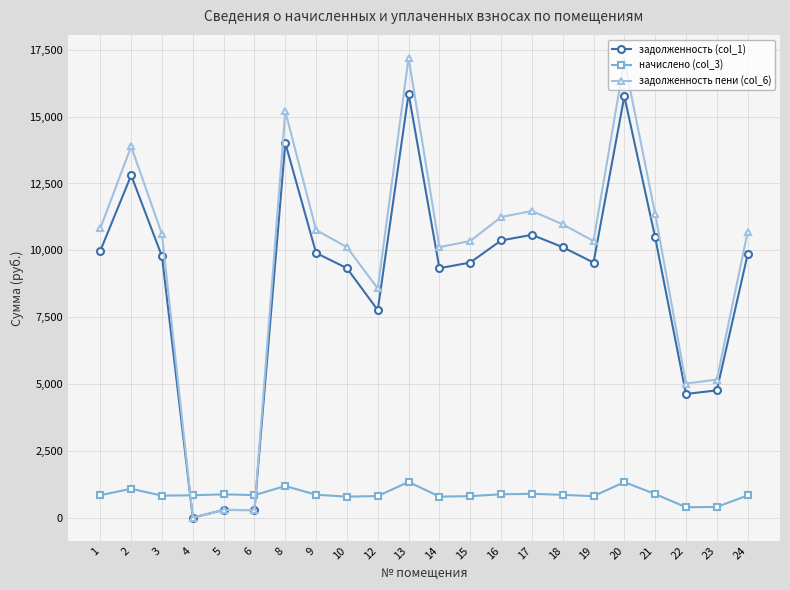

Where do начислено (col_3) and задолженность (col_1) first cross each other?

3 and 4